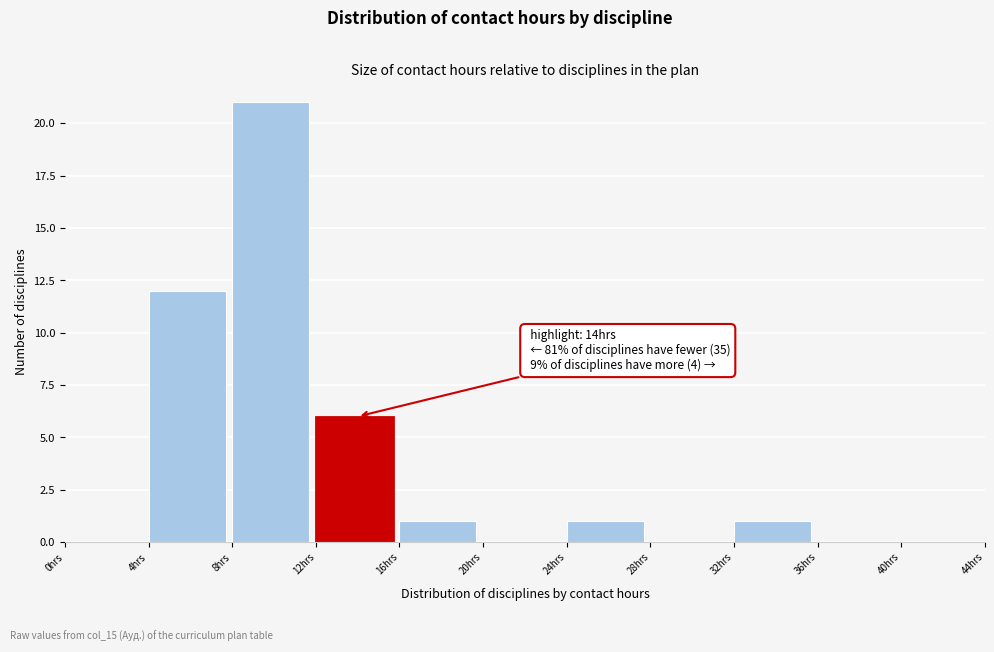

Over which range of the x-axis is the bar tallest?

8 to 12